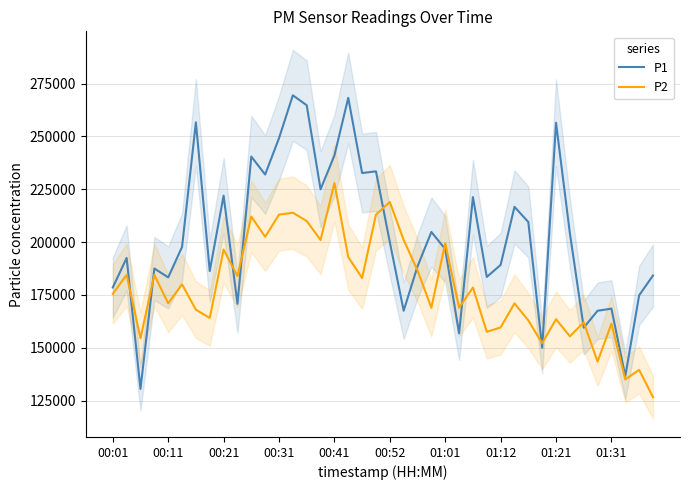

How many data points in P1 are less than 197700?

20